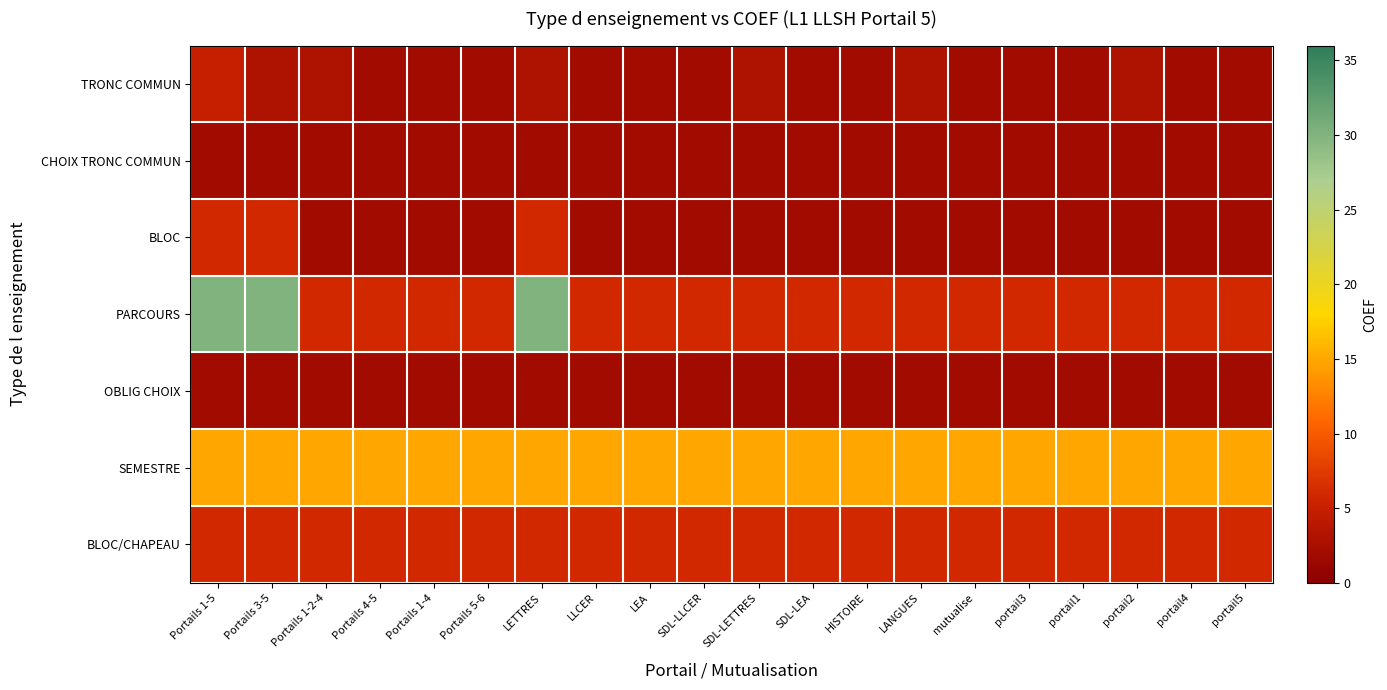

Reading right to left, list all the values displayed in this chart.

TRONC COMMUN: portail5=2	portail4=2	portail2=3	portail1=2	portail3=2	mutualise=2	LANGUES=3	HISTOIRE=2	SDL-LEA=2	SDL-LETTRES=3	SDL-LLCER=2	LEA=2	LLCER=2	LETTRES=3	Portails 5-6=2	Portails 1-4=2	Portails 4-5=2	Portails 1-2-4=3	Portails 3-5=3	Portails 1-5=5
CHOIX TRONC COMMUN: portail5=2	portail4=2	portail2=2	portail1=2	portail3=2	mutualise=2	LANGUES=2	HISTOIRE=2	SDL-LEA=2	SDL-LETTRES=2	SDL-LLCER=2	LEA=2	LLCER=2	LETTRES=2	Portails 5-6=2	Portails 1-4=2	Portails 4-5=2	Portails 1-2-4=2	Portails 3-5=2	Portails 1-5=2
BLOC: portail5=2	portail4=2	portail2=2	portail1=2	portail3=2	mutualise=2	LANGUES=2	HISTOIRE=2	SDL-LEA=2	SDL-LETTRES=2	SDL-LLCER=2	LEA=2	LLCER=2	LETTRES=6	Portails 5-6=2	Portails 1-4=2	Portails 4-5=2	Portails 1-2-4=2	Portails 3-5=6	Portails 1-5=6
PARCOURS: portail5=6	portail4=6	portail2=6	portail1=6	portail3=6	mutualise=6	LANGUES=6	HISTOIRE=6	SDL-LEA=6	SDL-LETTRES=6	SDL-LLCER=6	LEA=6	LLCER=6	LETTRES=30	Portails 5-6=6	Portails 1-4=6	Portails 4-5=6	Portails 1-2-4=6	Portails 3-5=30	Portails 1-5=30
OBLIG CHOIX: portail5=2	portail4=2	portail2=2	portail1=2	portail3=2	mutualise=2	LANGUES=2	HISTOIRE=2	SDL-LEA=2	SDL-LETTRES=2	SDL-LLCER=2	LEA=2	LLCER=2	LETTRES=2	Portails 5-6=2	Portails 1-4=2	Portails 4-5=2	Portails 1-2-4=2	Portails 3-5=2	Portails 1-5=2
SEMESTRE: portail5=15	portail4=15	portail2=15	portail1=15	portail3=15	mutualise=15	LANGUES=15	HISTOIRE=15	SDL-LEA=15	SDL-LETTRES=15	SDL-LLCER=15	LEA=15	LLCER=15	LETTRES=15	Portails 5-6=15	Portails 1-4=15	Portails 4-5=15	Portails 1-2-4=15	Portails 3-5=15	Portails 1-5=15
BLOC/CHAPEAU: portail5=6	portail4=6	portail2=6	portail1=6	portail3=6	mutualise=6	LANGUES=6	HISTOIRE=6	SDL-LEA=6	SDL-LETTRES=6	SDL-LLCER=6	LEA=6	LLCER=6	LETTRES=6	Portails 5-6=6	Portails 1-4=6	Portails 4-5=6	Portails 1-2-4=6	Portails 3-5=6	Portails 1-5=6